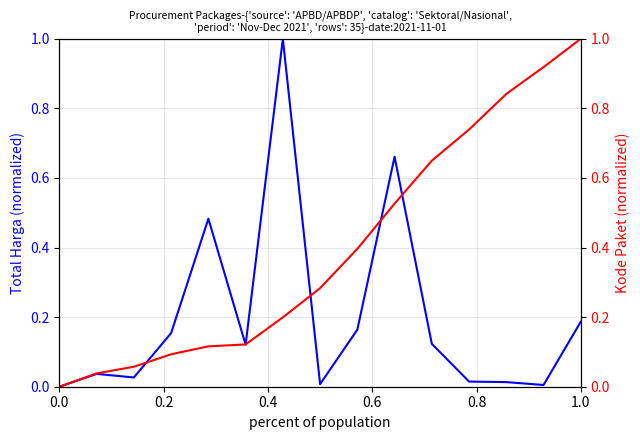

True or false: Total Harga (normalized) and Kode Paket (normalized) intersect in this chart.

True